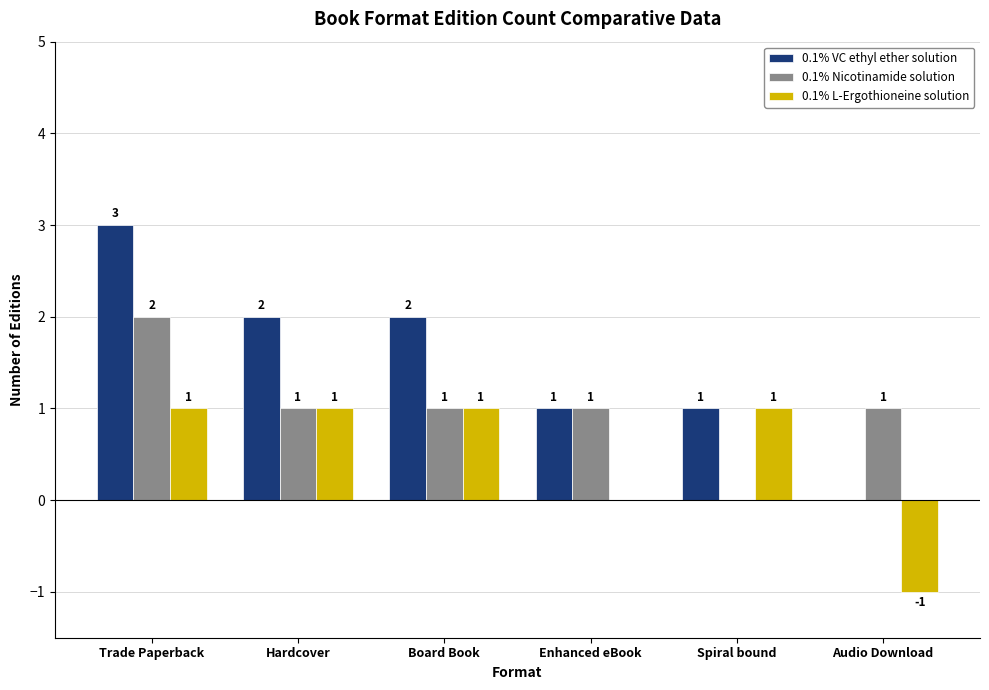

At which label does 0.1% Nicotinamide solution reach its peak?

Trade Paperback